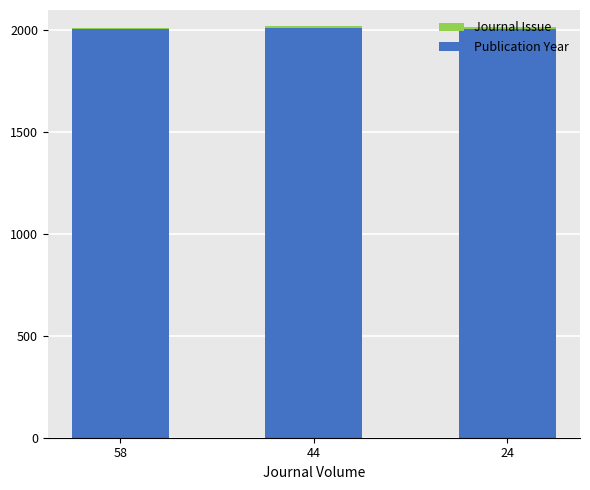

Count the number of categories in the chart.

3